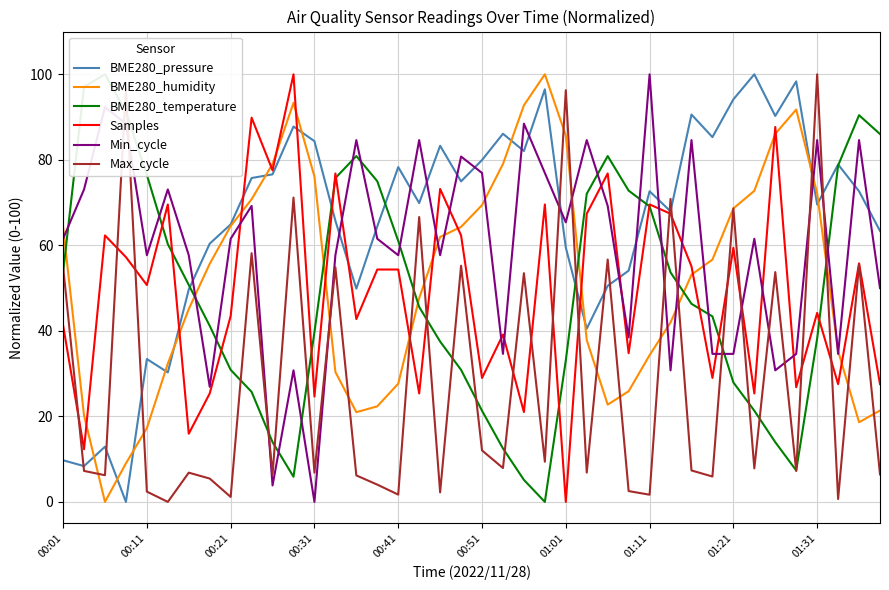

Rank the series by their maximum value, from lowest to highest.

BME280_pressure, BME280_humidity, BME280_temperature, Samples, Min_cycle, Max_cycle